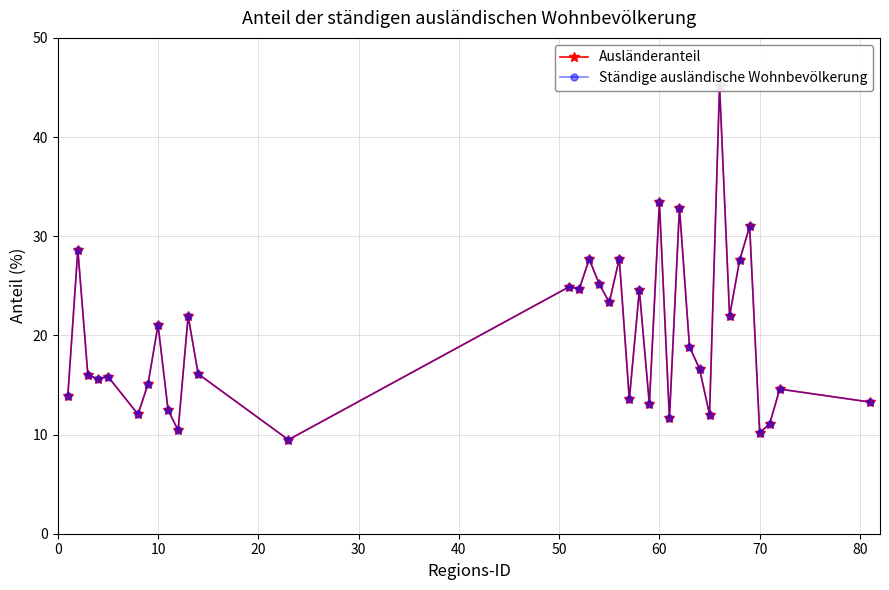

True or false: Ausländeranteil has more than 2 points higher than both neighbors.

True